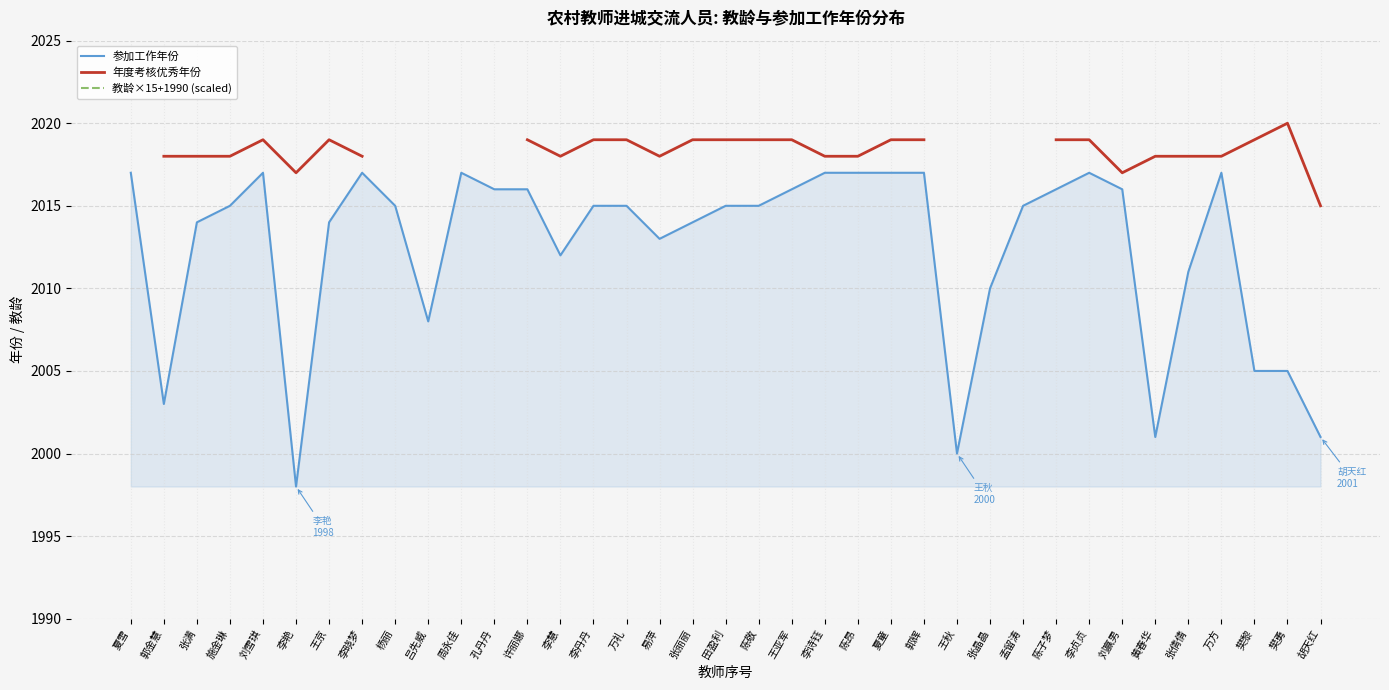

What are all the series names shown in the legend?

参加工作年份, 年度考核优秀年份, 教龄×15+1990 (scaled)